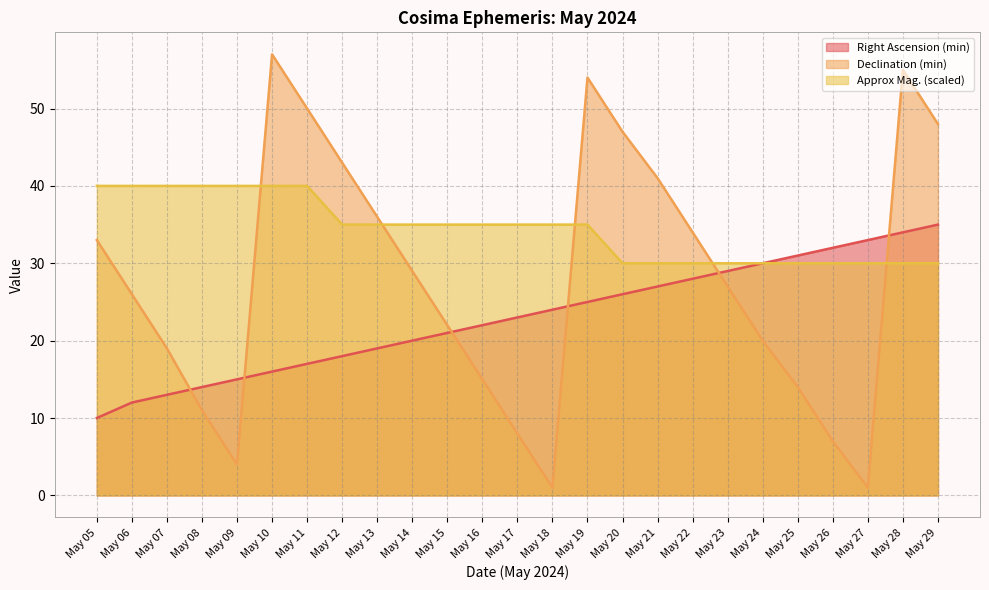

What is the difference between the maximum and minimum values in the Right Ascension (min) series?

25.0